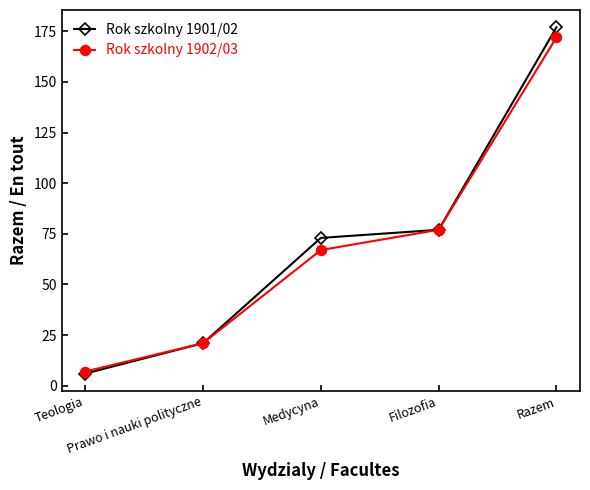

Between Prawo i nauki polityczne and Medycyna, which series saw the biggest shift?

Rok szkolny 1901/02